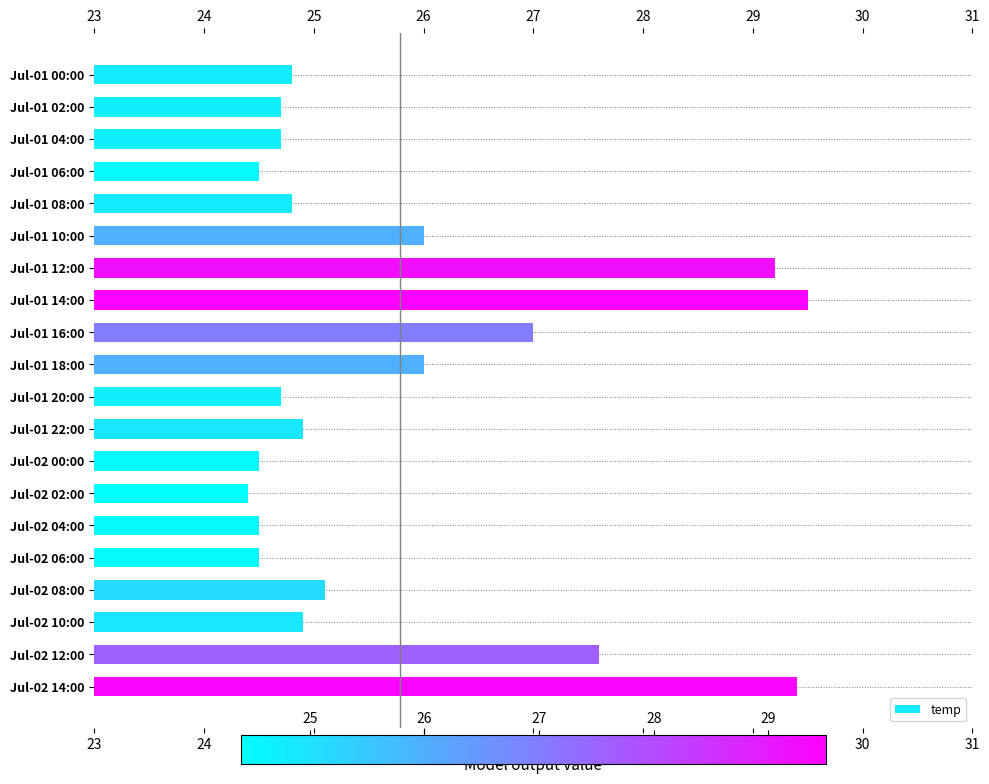

Is it true that the value at Jul-02 08:00 is 5.8?

False